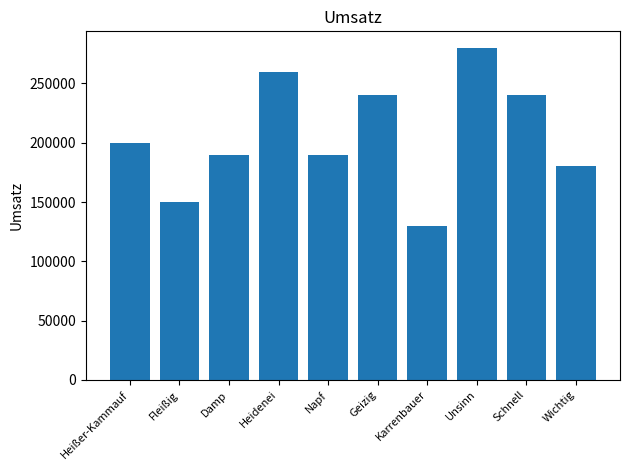

The chart shows a value of 260000 at Heidenei. True or false?

True